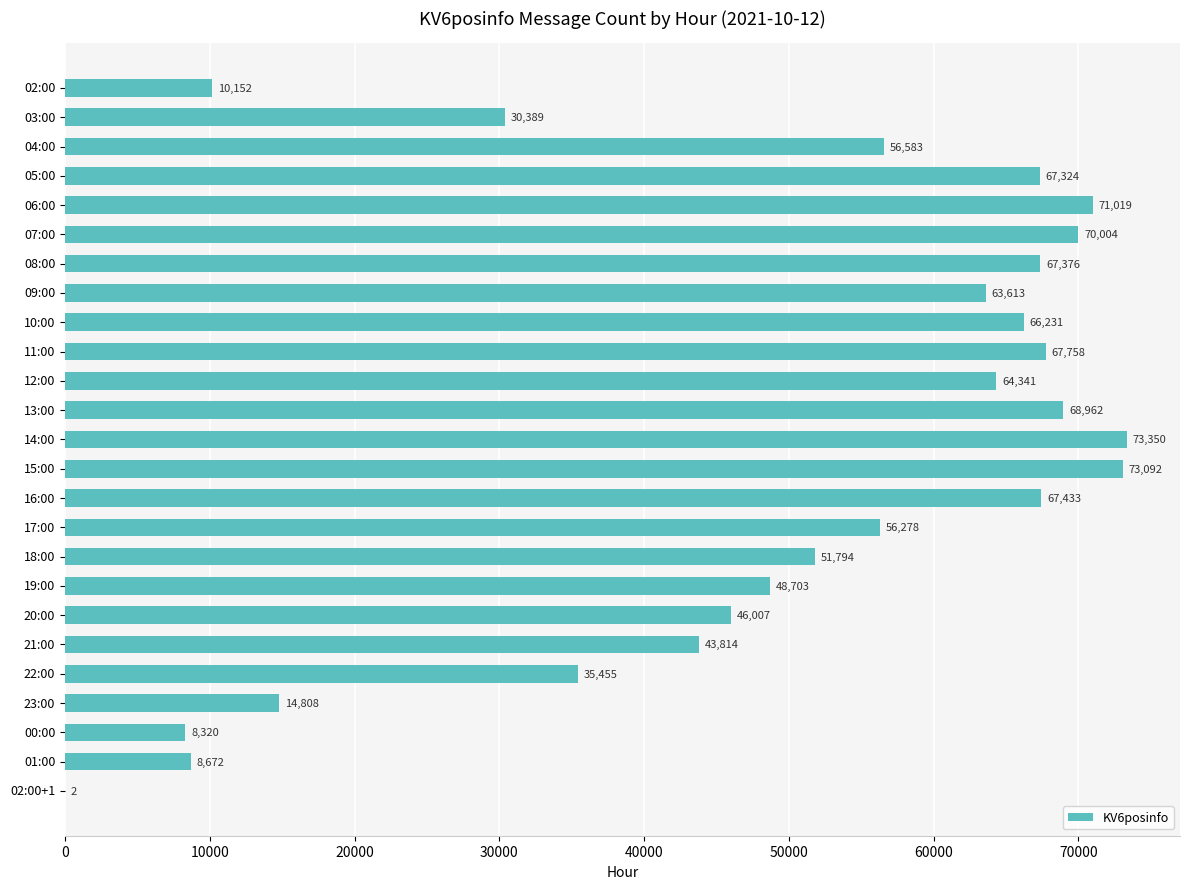

True or false: the data shows 18965 at 20:00.

False